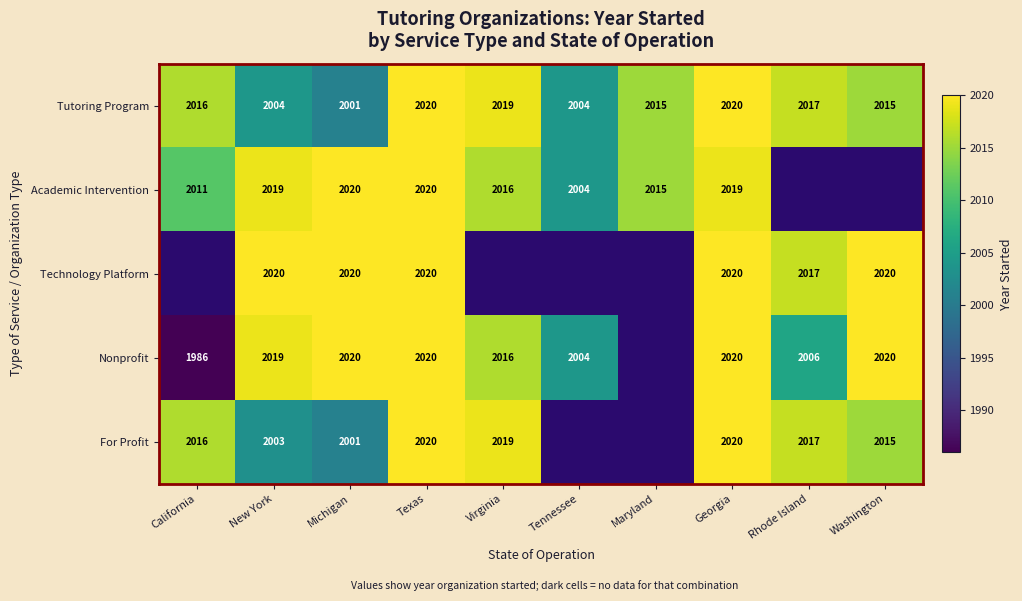

What is the sum of all Tutoring Program values?

20131